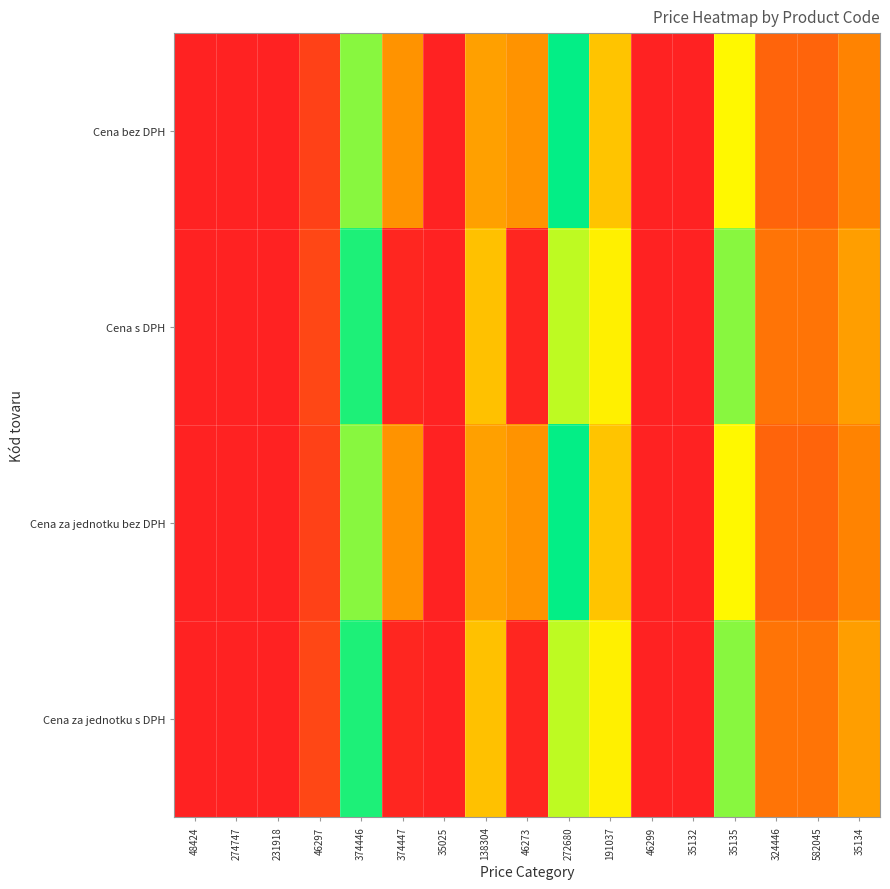

Which has a higher value, 582045 or 231918?

582045